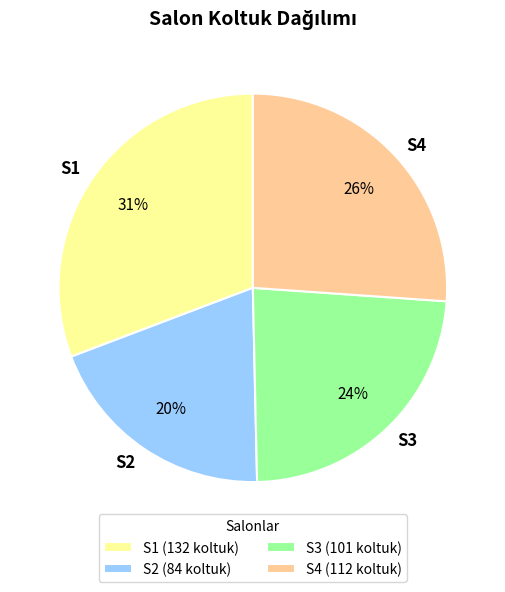

What percentage is the S2 slice, to the nearest percent?

20%